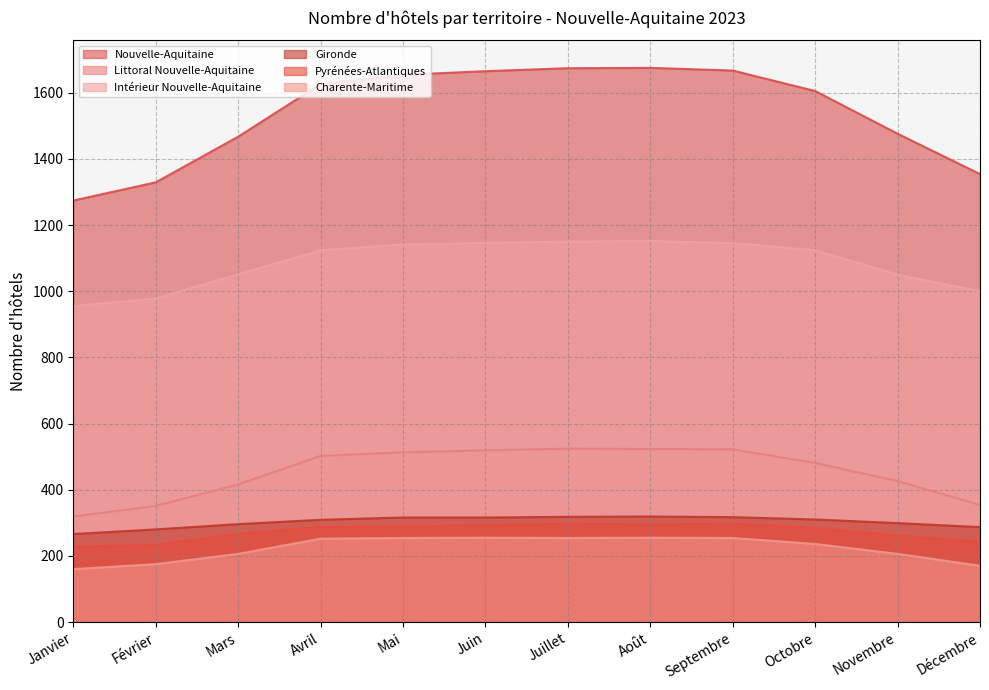

At which label is Intérieur Nouvelle-Aquitaine closest to 1053?

Mars